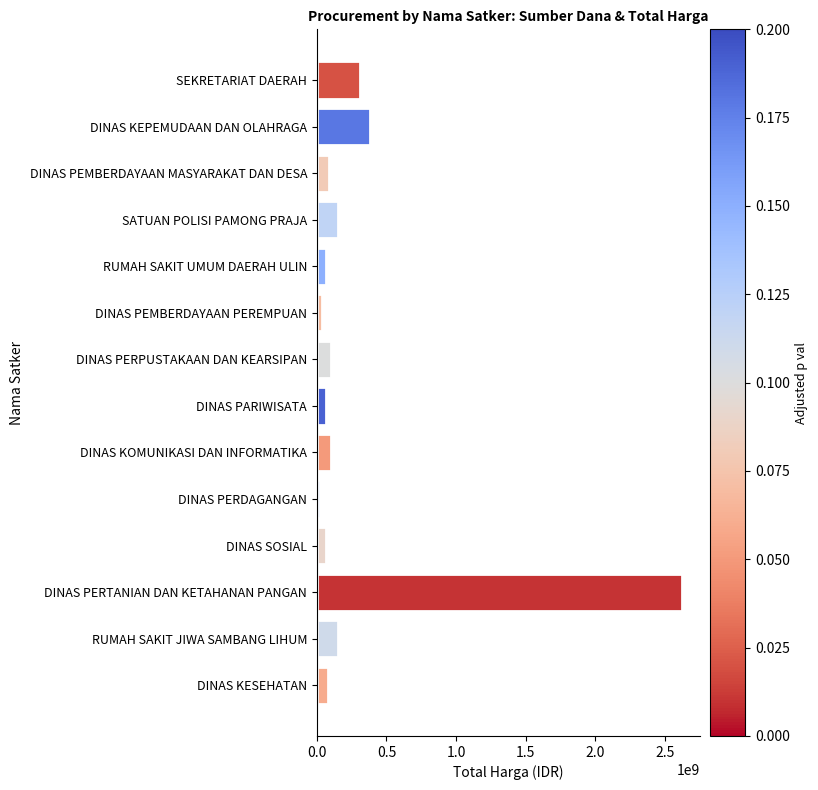

Which label corresponds to the largest value in the chart?

DINAS PERTANIAN DAN KETAHANAN PANGAN